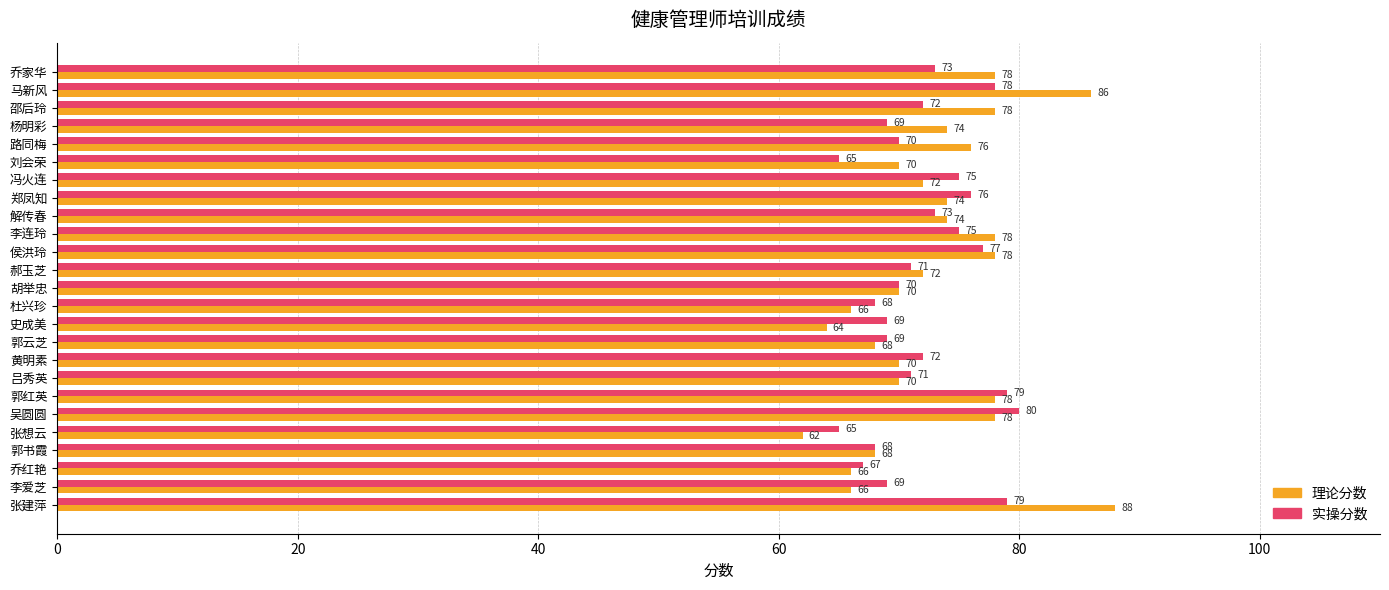

Count the number of categories in the chart.

25